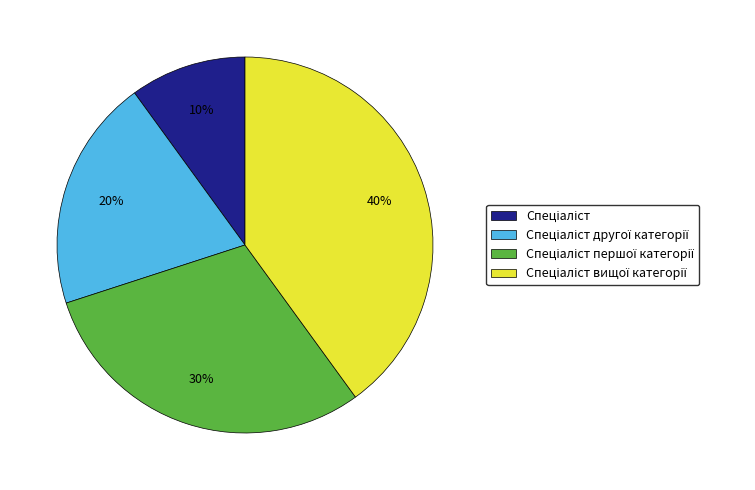

Is there any slice that represents more than half of the pie?

No